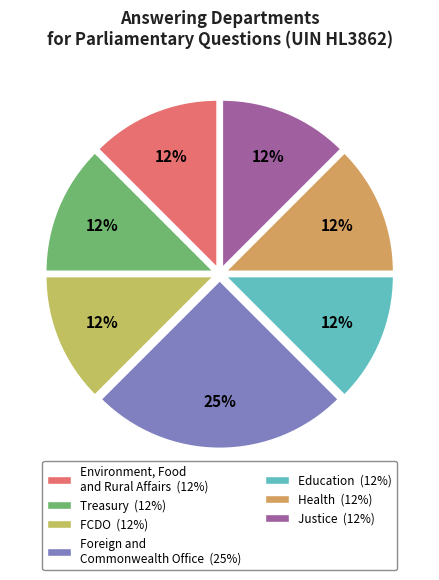

How many slices are in this pie chart?

7